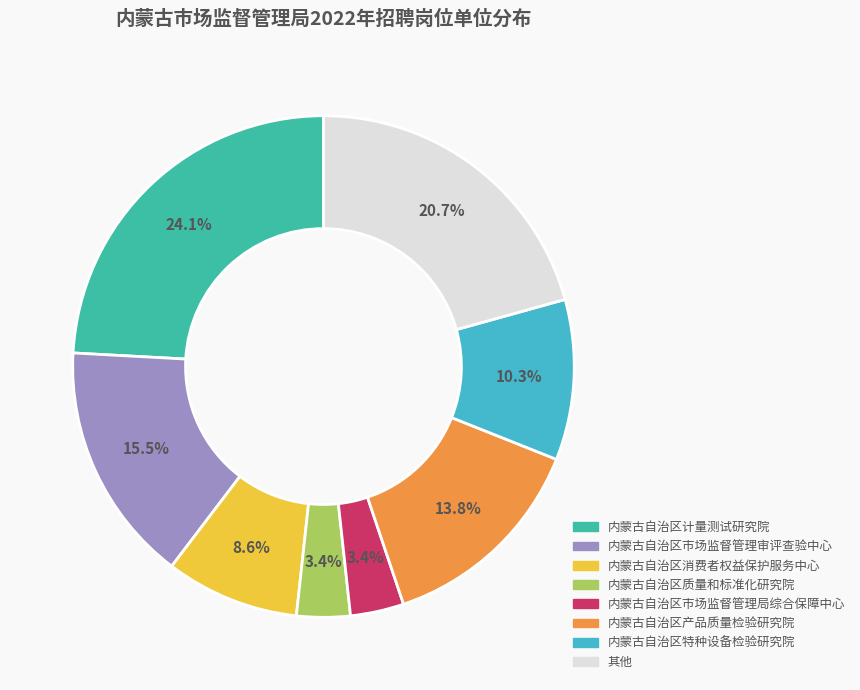

Does any single category account for the majority?

No